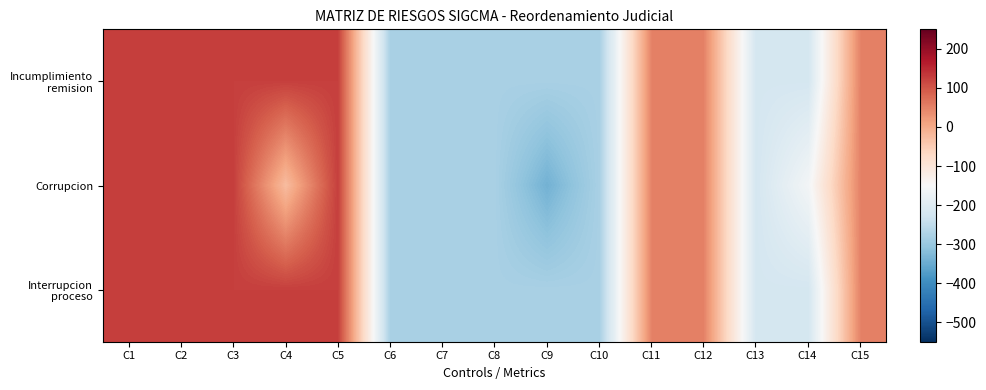

At how many categories does at least one series exceed 119?

5